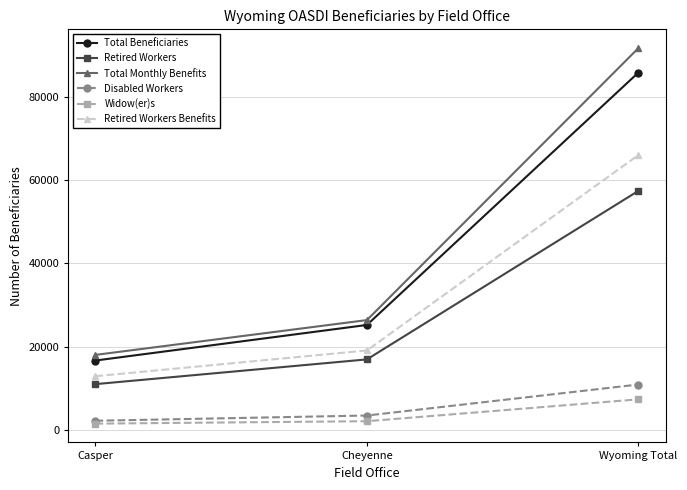

What is the spread (max minus min) of values at Cheyenne?

24269